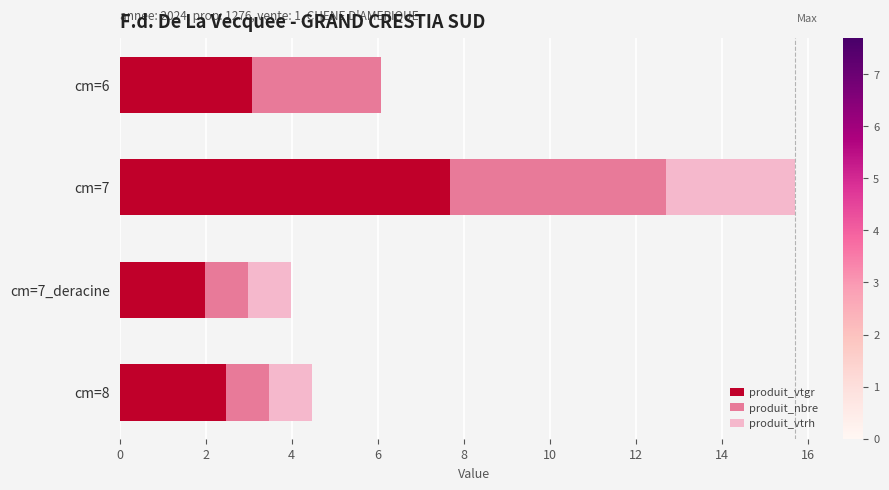

What is the total value across all series at cm=7?

15.7